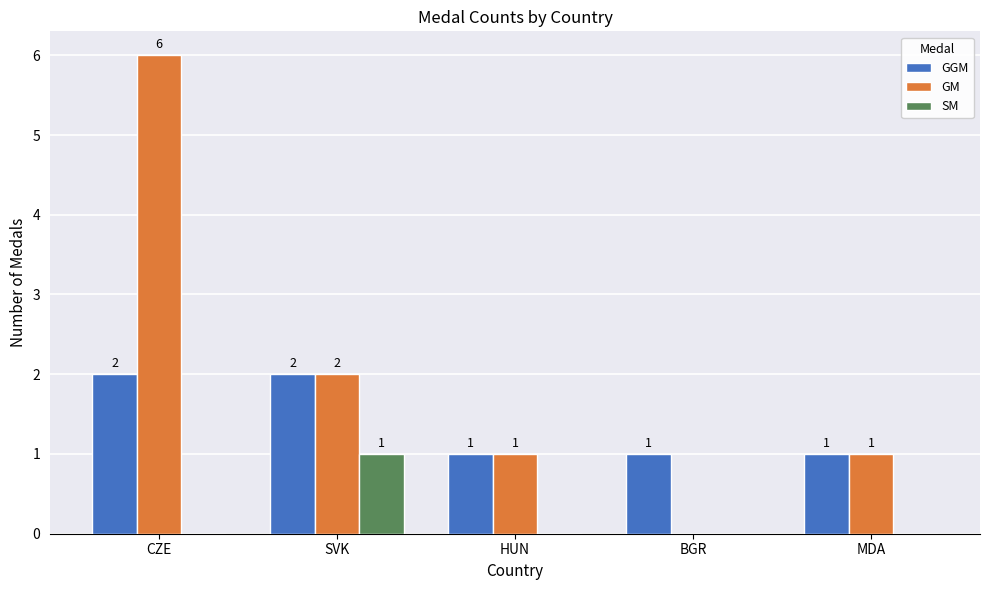

At which category is the sum across all series the highest?

CZE